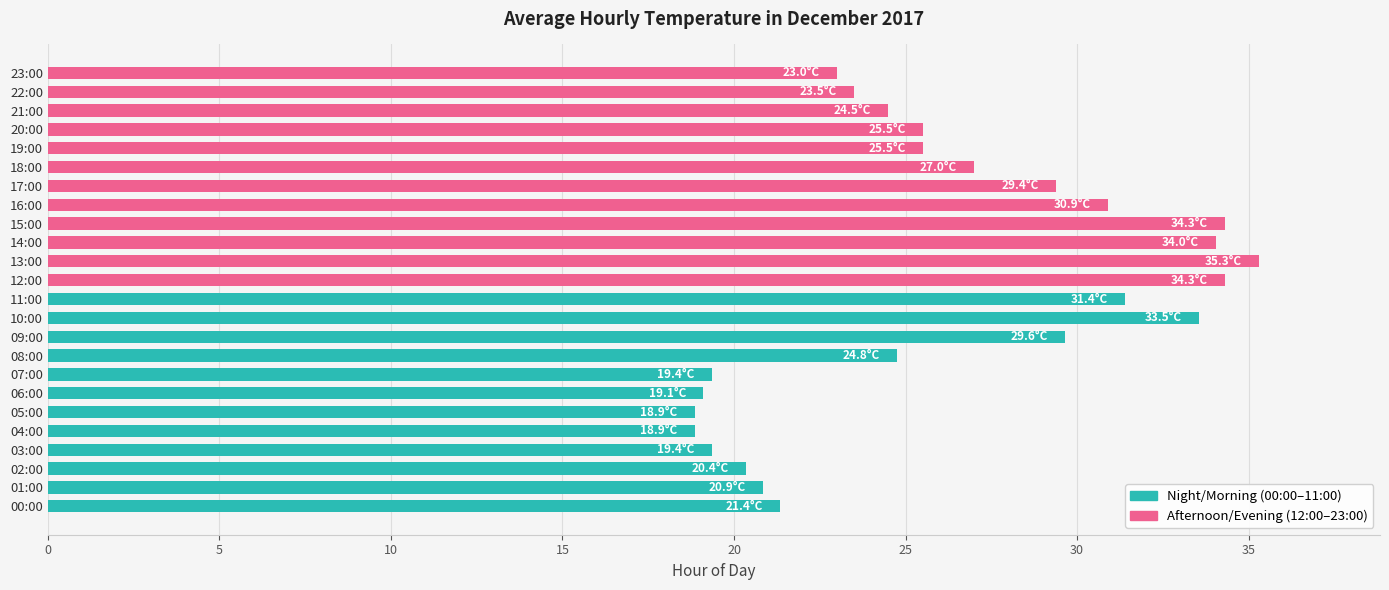

What is the difference between the values at 22:00 and 17:00?

5.9